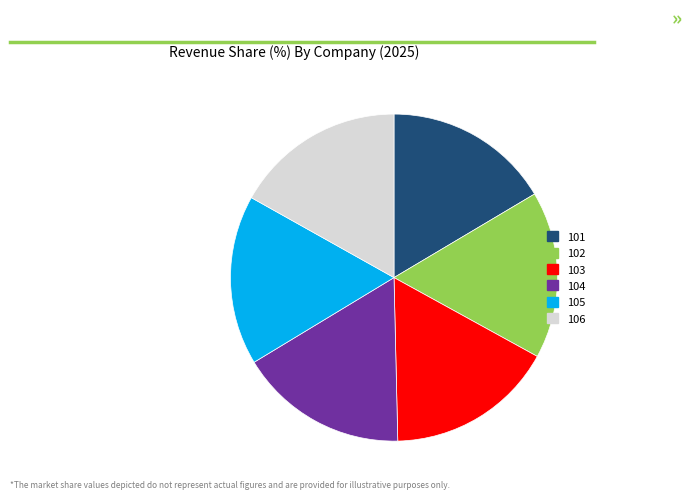

Is the sum of 103 and 106 greater than half?

No